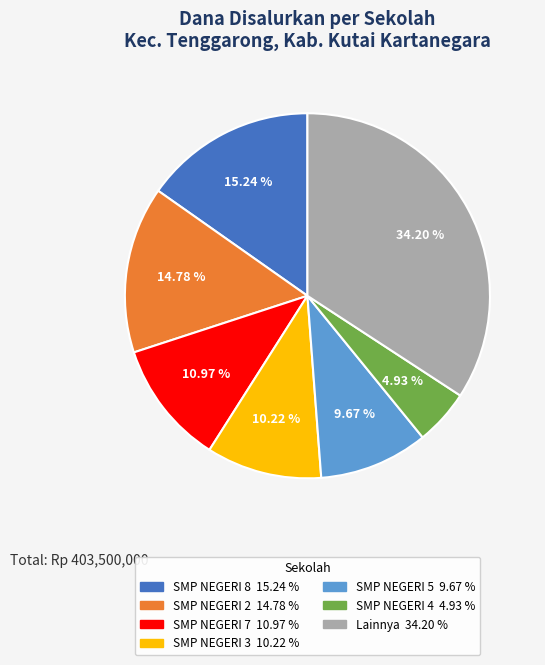

How many segments does this pie chart have?

7